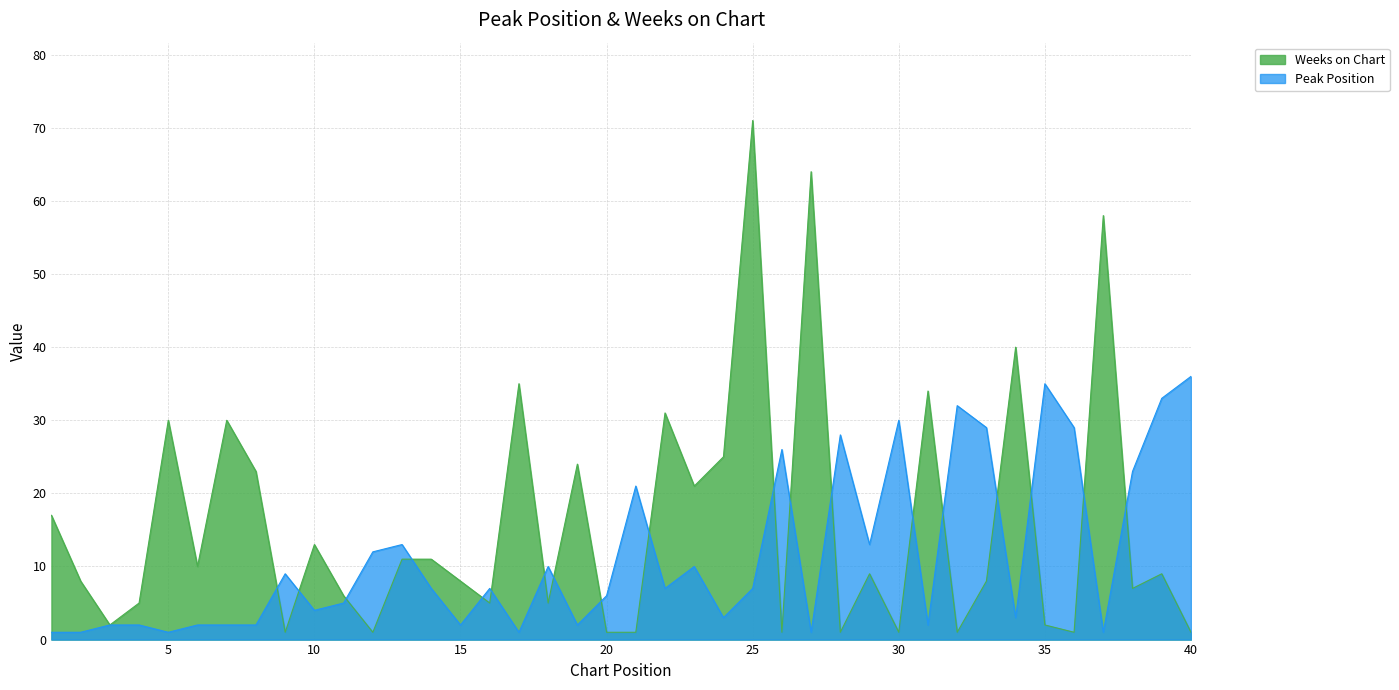

Where does the Weeks on Chart series first go above 9?

1